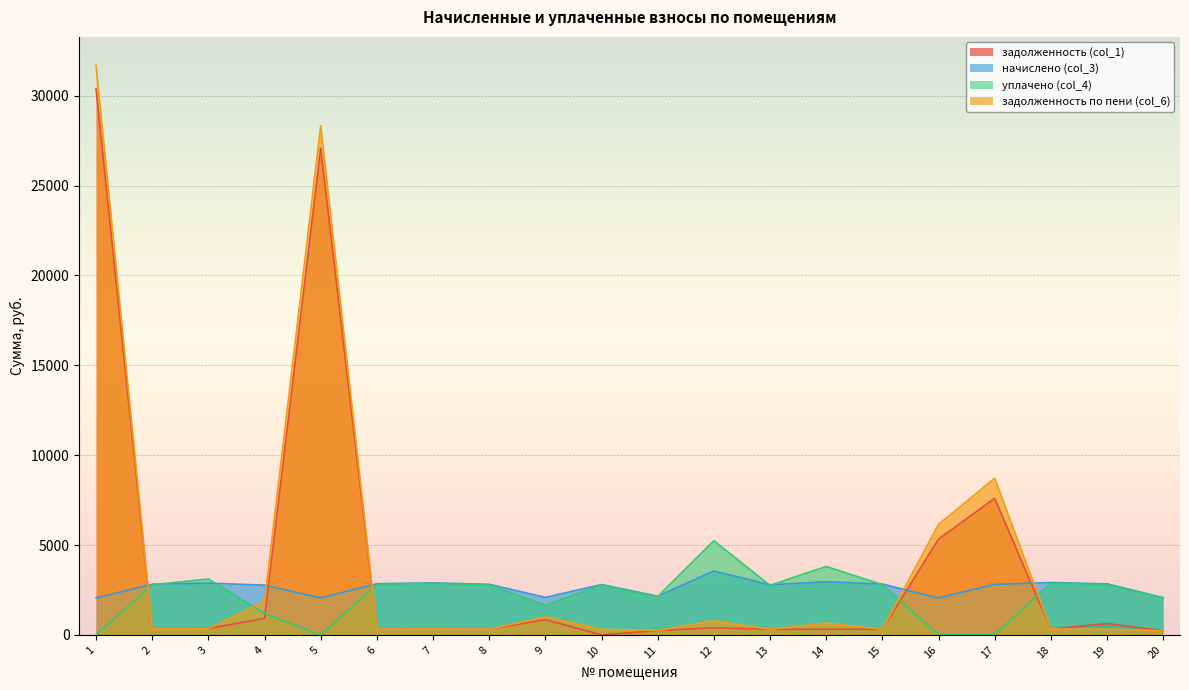

What is the value of the начислено (col_3) point at the 6th from the left?

2847.7